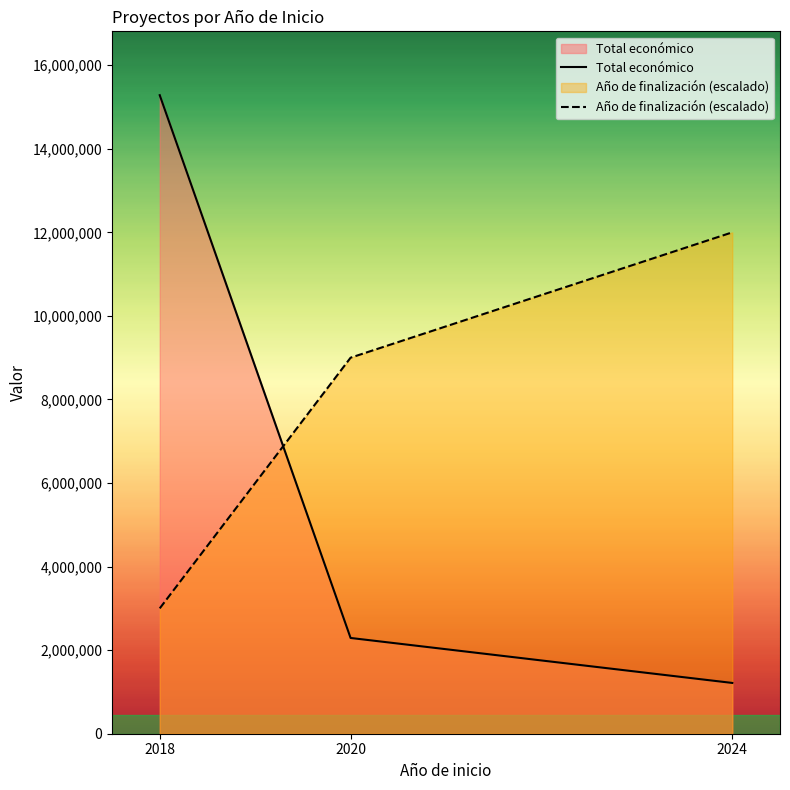

What is the minimum value shown in the chart?

1215302